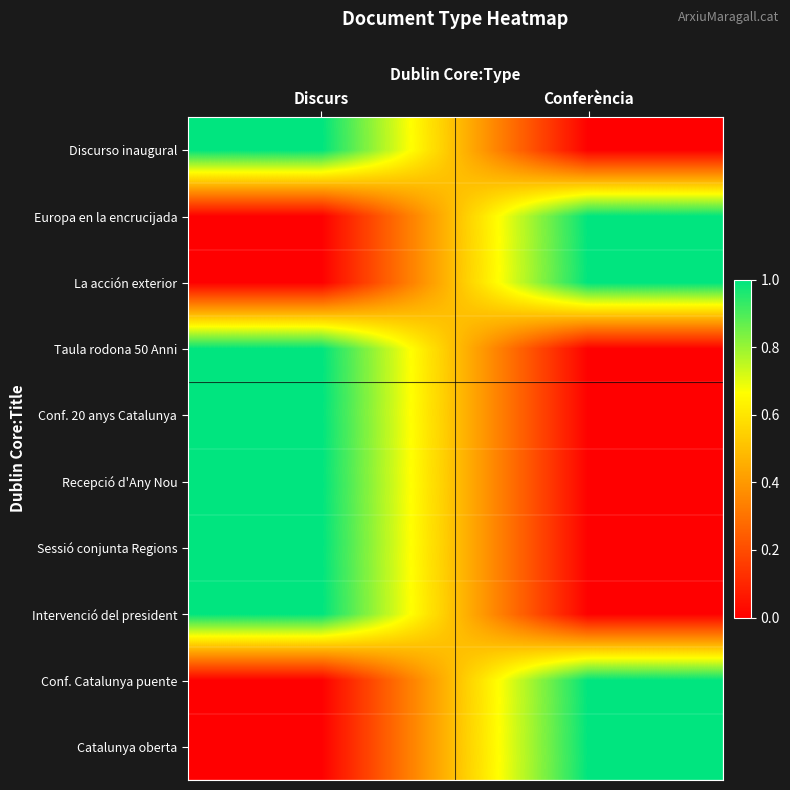

Count the number of data series in this chart.

10